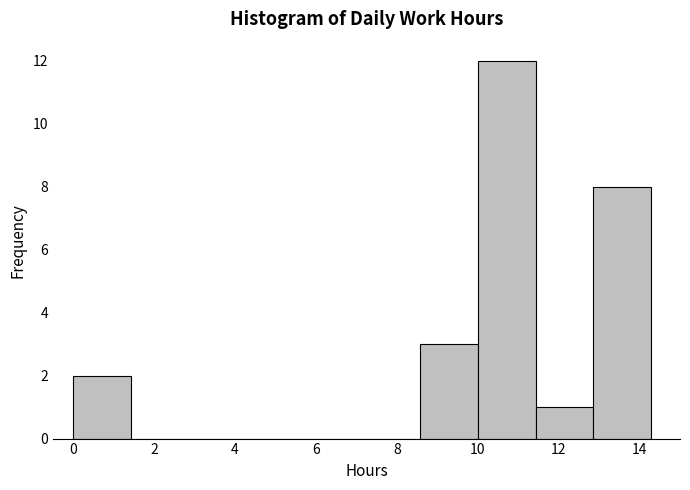

Over which range of the x-axis is the bar tallest?

10.0 to 11.4